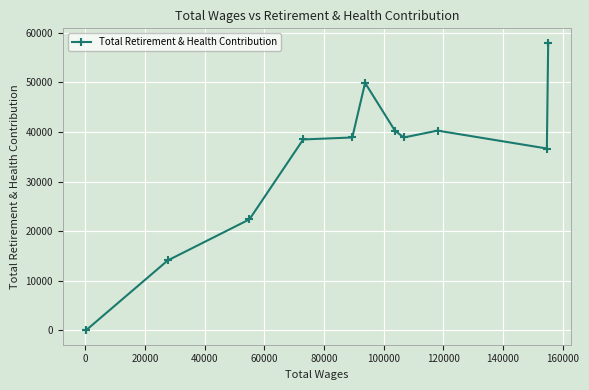

What is the difference between the maximum and minimum values?

58012